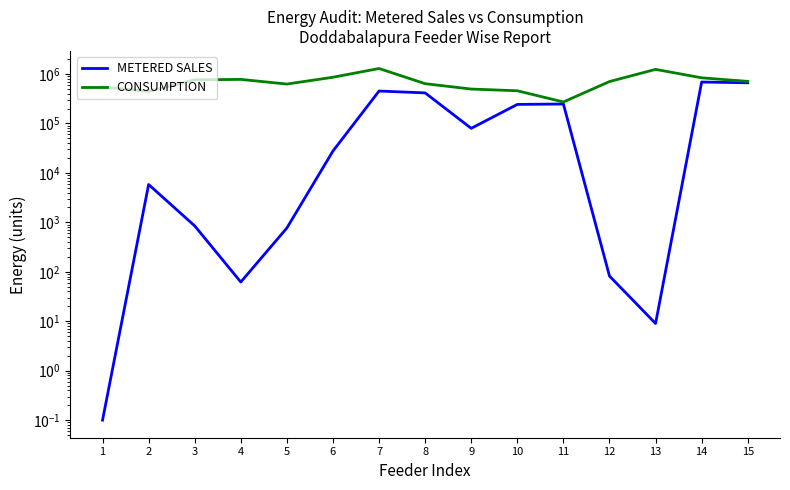

The value of METERED SALES at 11 is 246671.3. True or false?

True